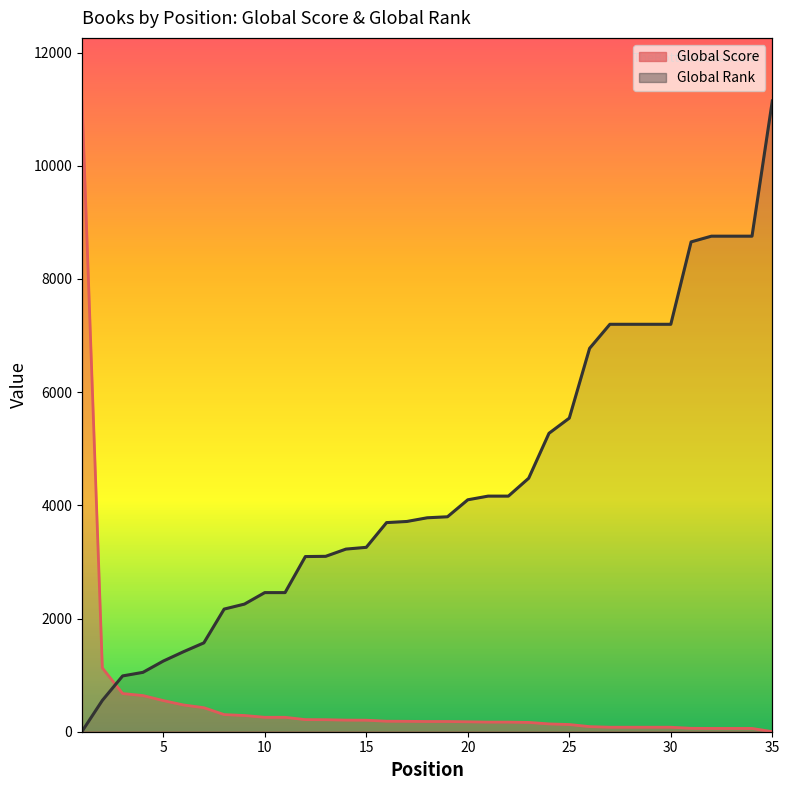

At which label does Global Rank reach its minimum?

1